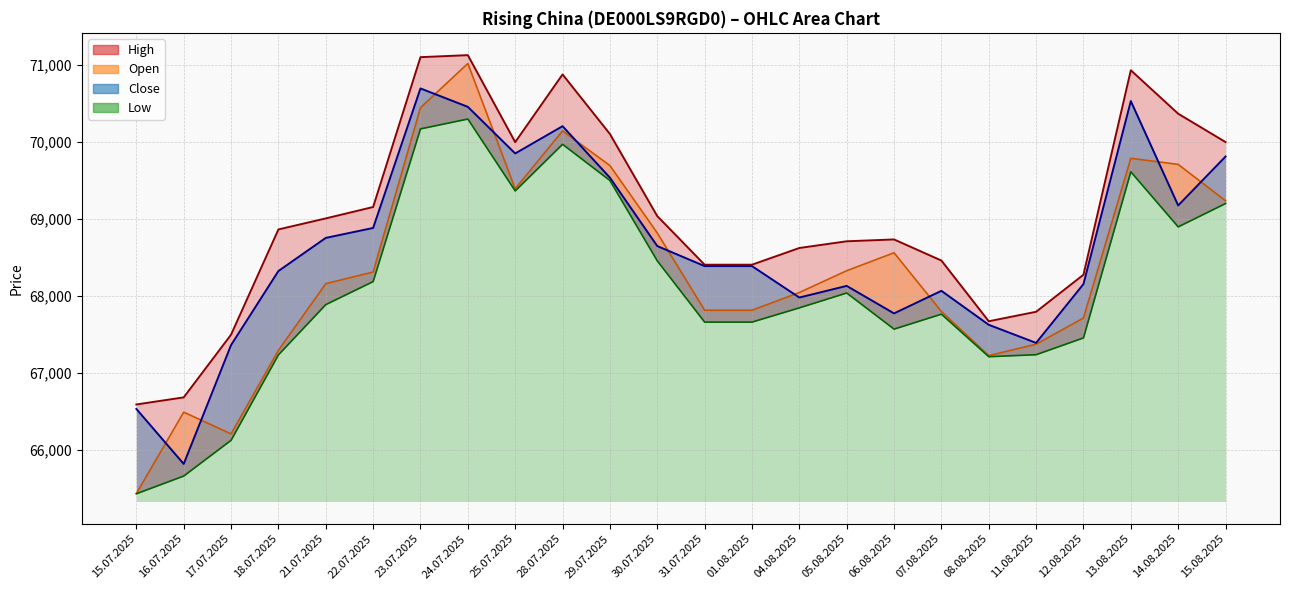

At which label does High first exceed 68862?

21.07.2025